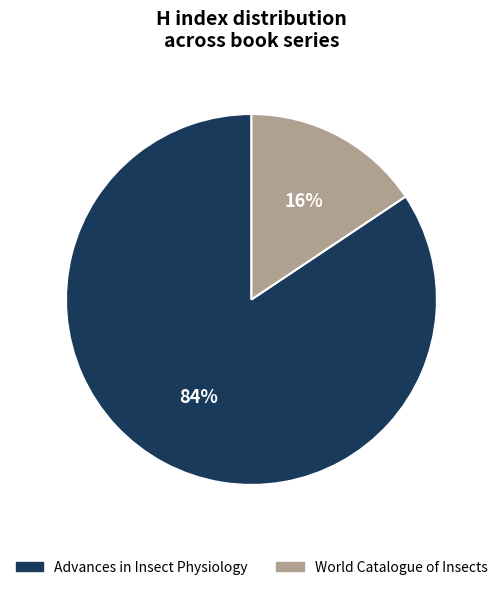

What percentage is the World Catalogue of Insects slice, to the nearest percent?

16%